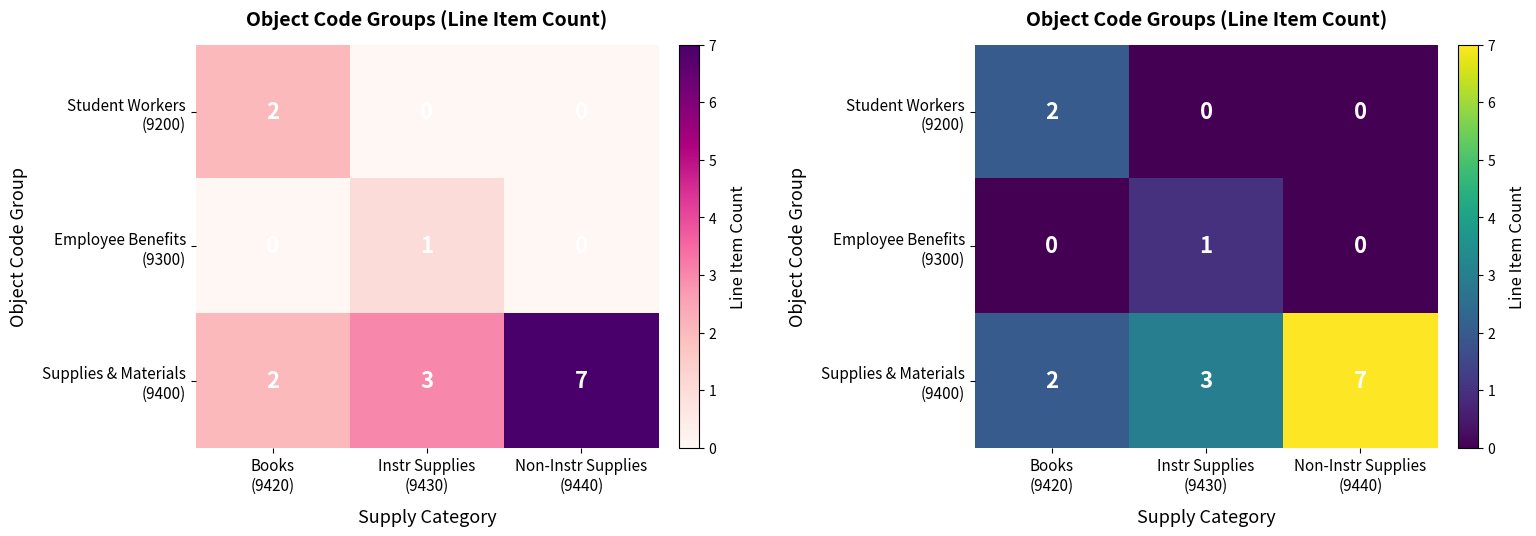

Is the value of Supplies & Materials (9400) at Non-Instr Supplies (9440) greater than the value of Student Workers (9200) at Non-Instr Supplies (9440)?

Yes